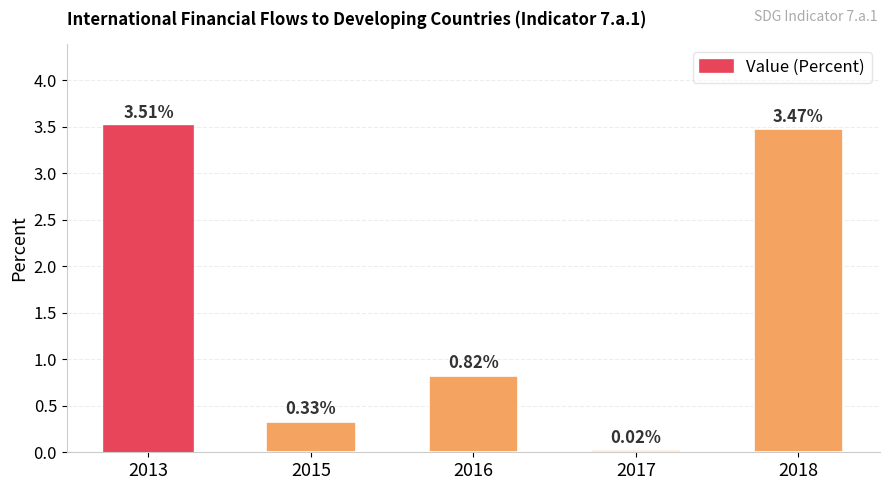

List the labels in order of value, smallest first.

2017, 2015, 2016, 2018, 2013